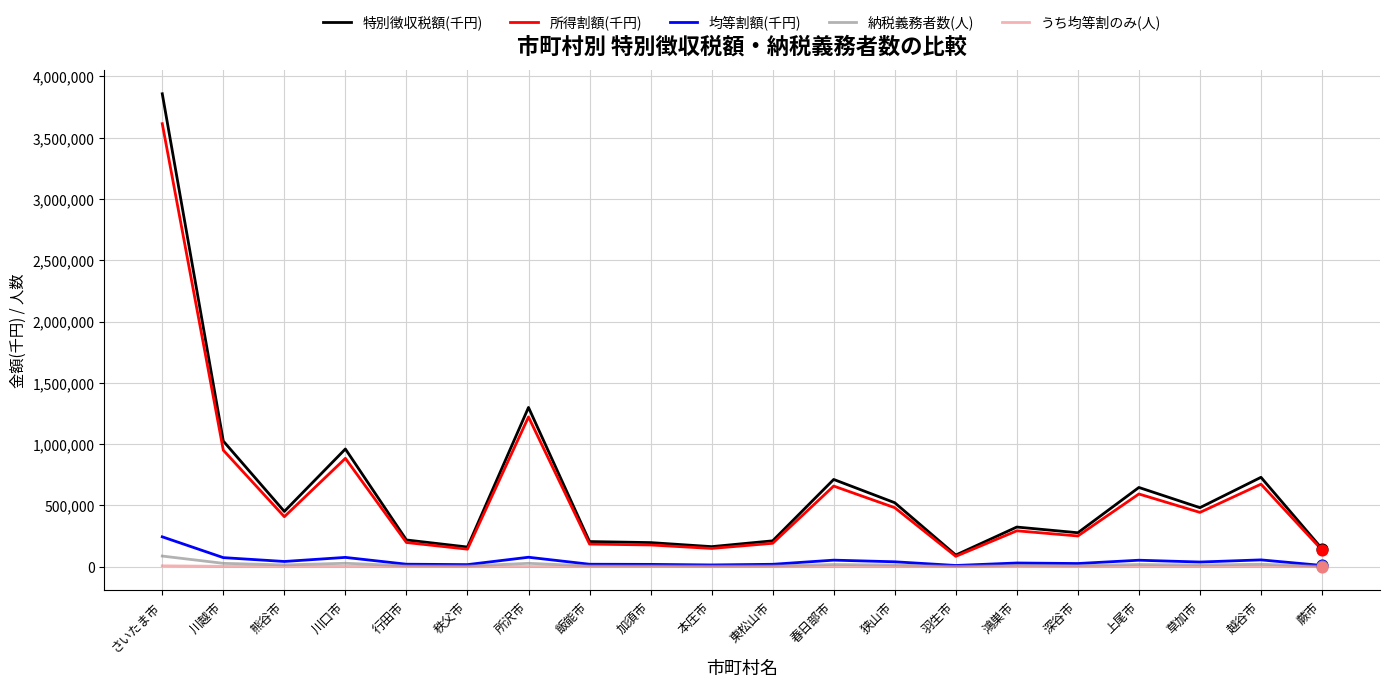

Is the value of 特別徴収税額(千円) at 越谷市 greater than the value of うち均等割のみ(人) at 加須市?

Yes